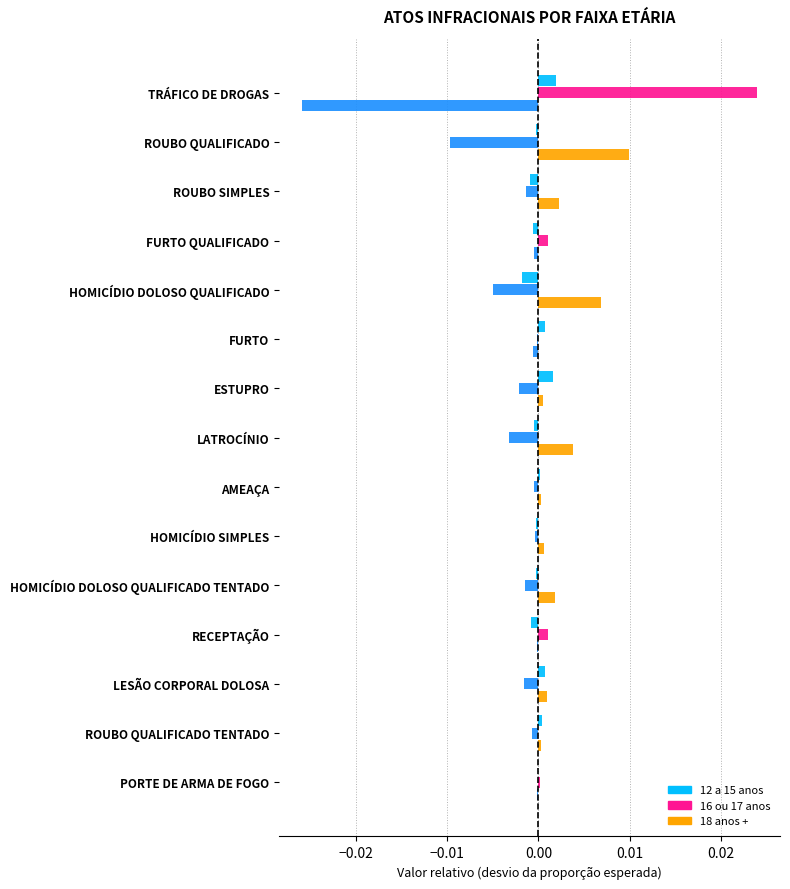

At how many categories does at least one series exceed 0?

15